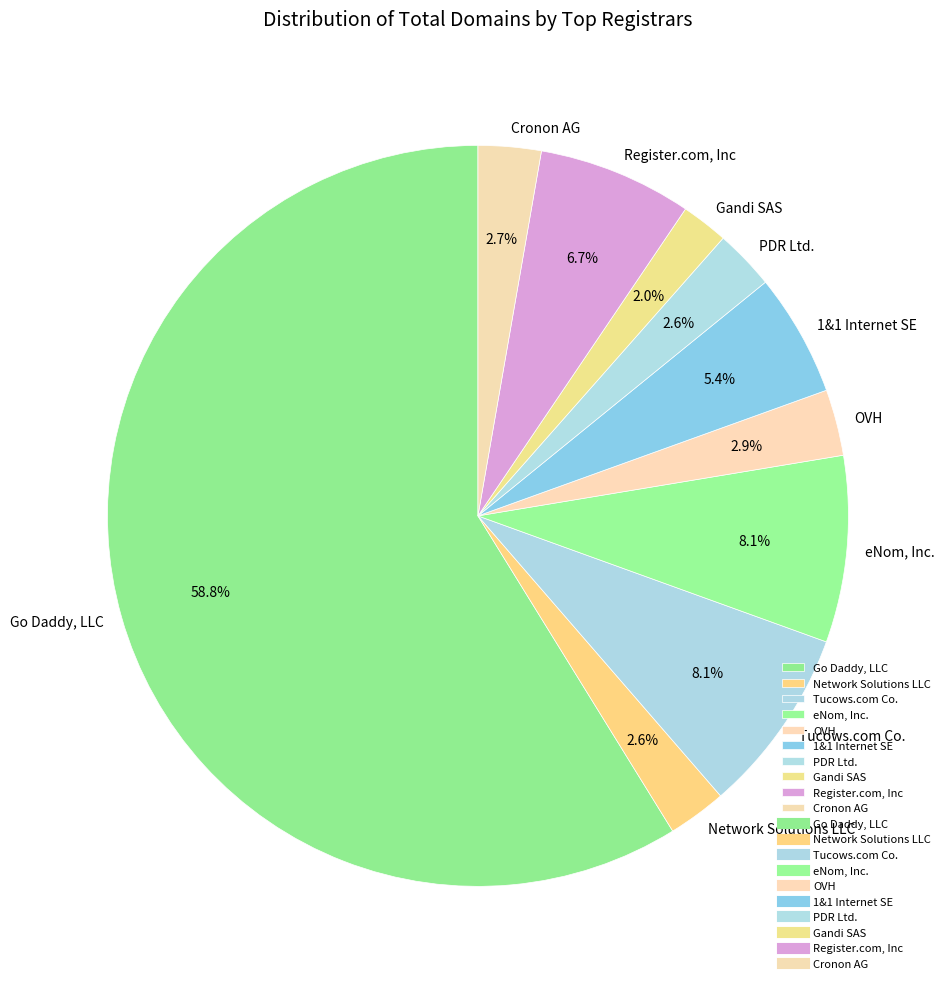

True or false: Go Daddy, LLC accounts for 13% of the total.

False